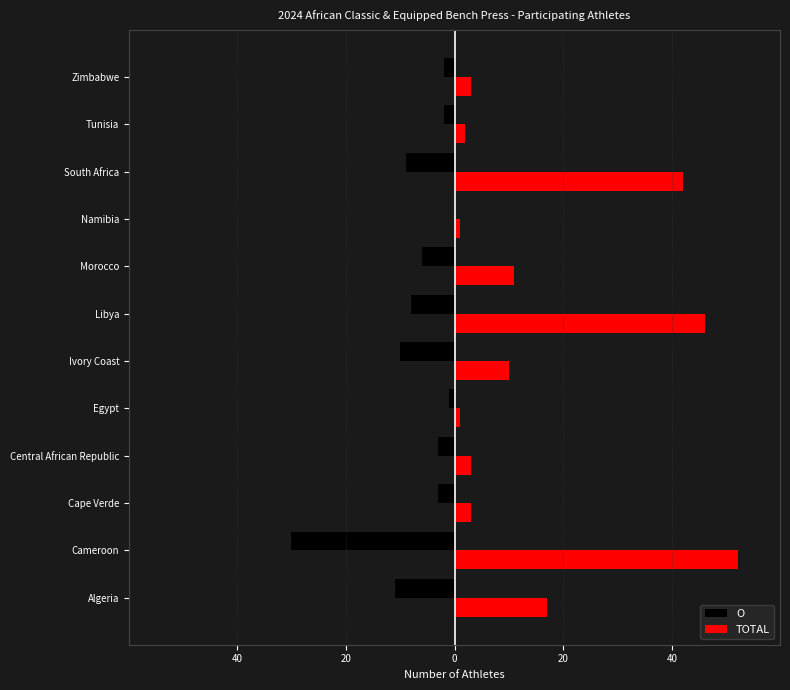

What is the difference between the maximum and minimum values in the TOTAL series?

51